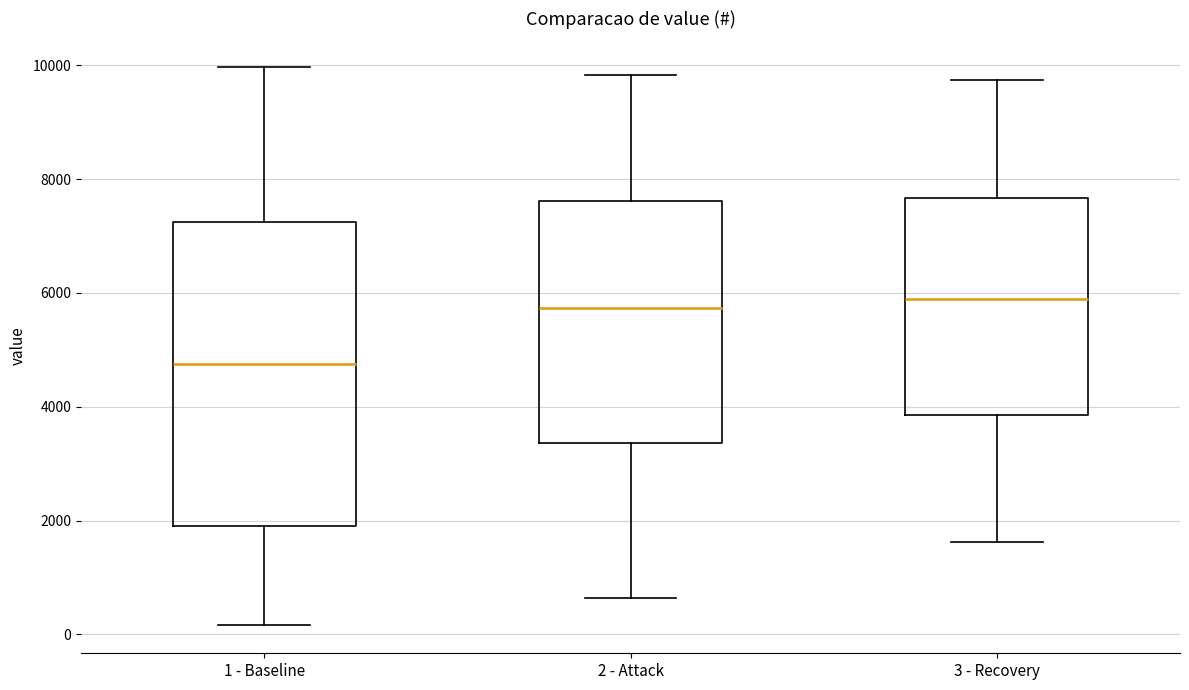

Reading left to right, read every box against the y-axis: the position of its median line, the range the box covers, and the ends of its whiskers. The values are not printed on the chart, so give them approximately, as read against the axis.

1 - Baseline: median 4800, box 2000 to 7200, whiskers 200 to 10000
2 - Attack: median 5800, box 3400 to 7600, whiskers 600 to 9800
3 - Recovery: median 5800, box 3800 to 7600, whiskers 1600 to 9800